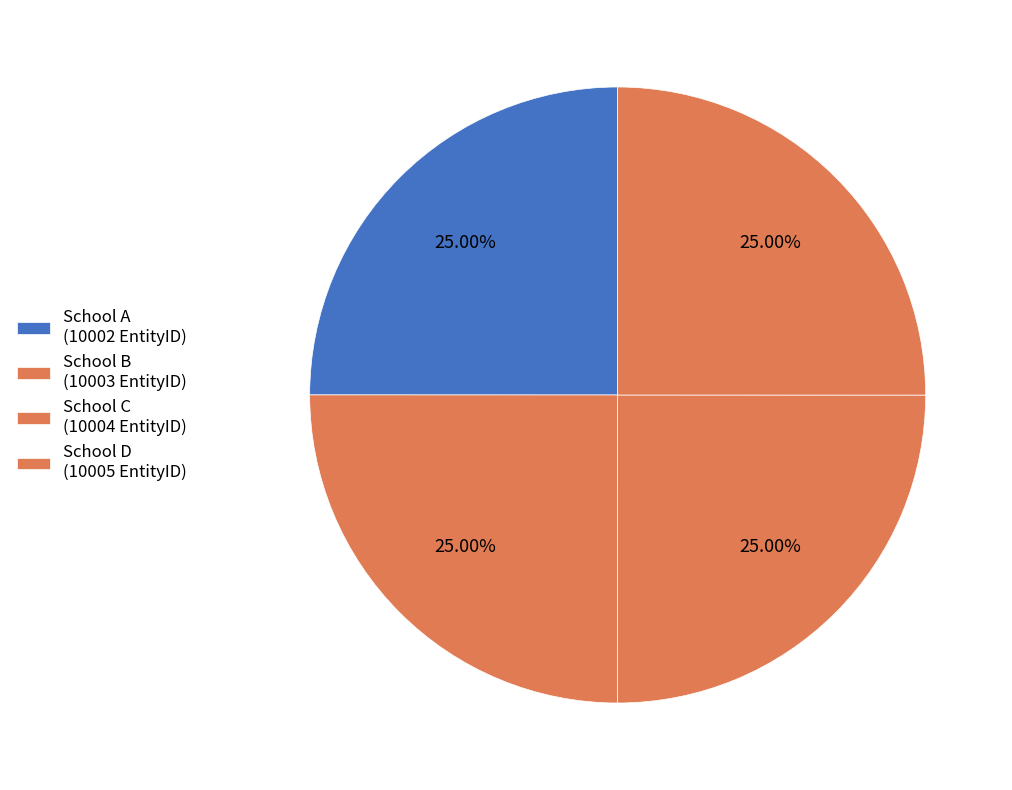

What percentage is the School C slice, to the nearest percent?

25%